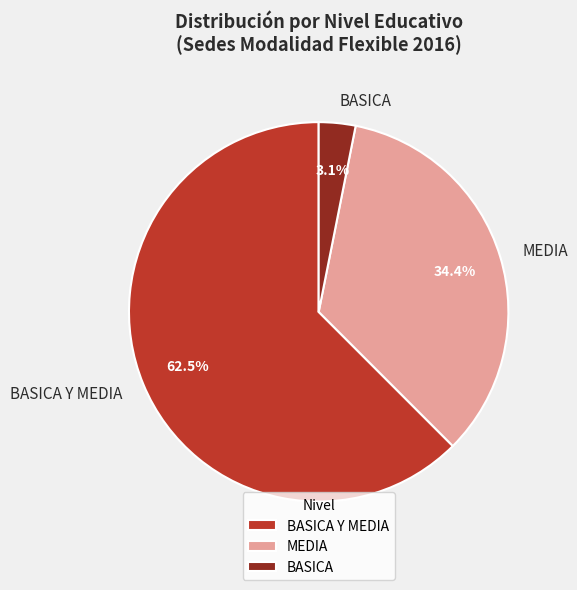

Combined, do BASICA and MEDIA account for over 50%?

No